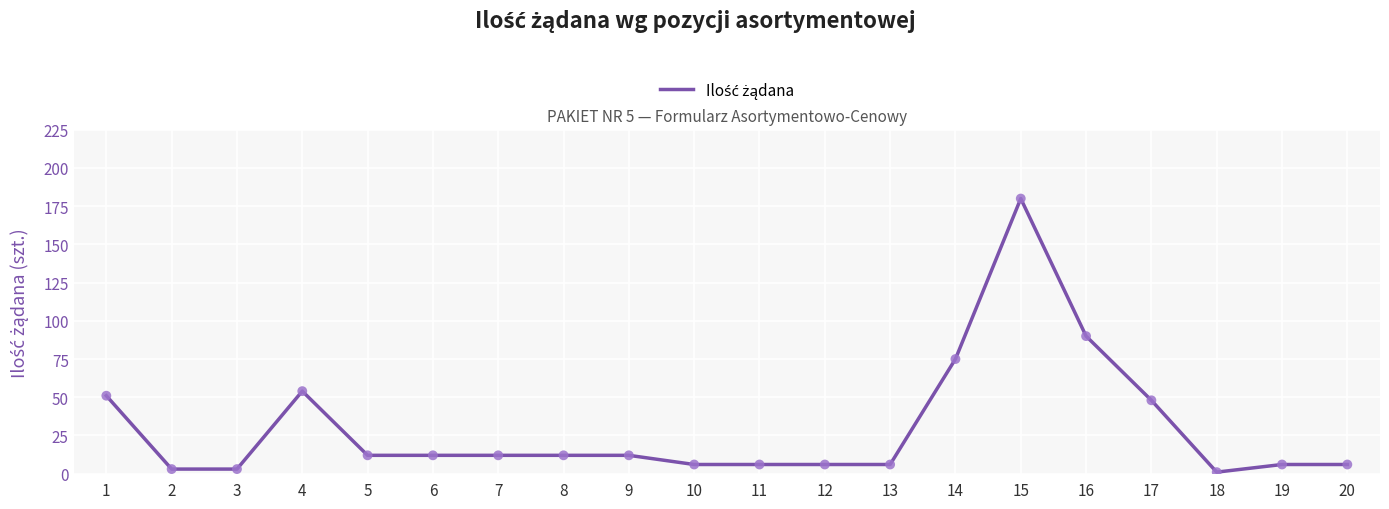

Which has a higher value, 14 or 15?

15